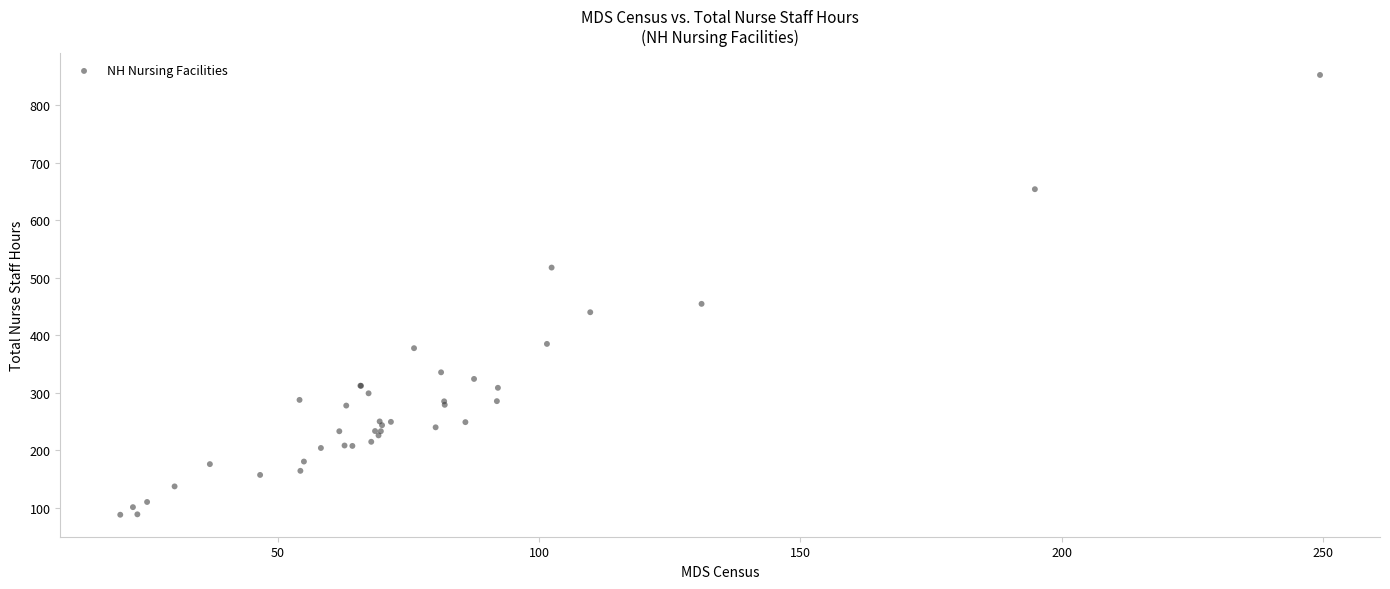

What Y value in the scatter plot is closest to 470?

454.6